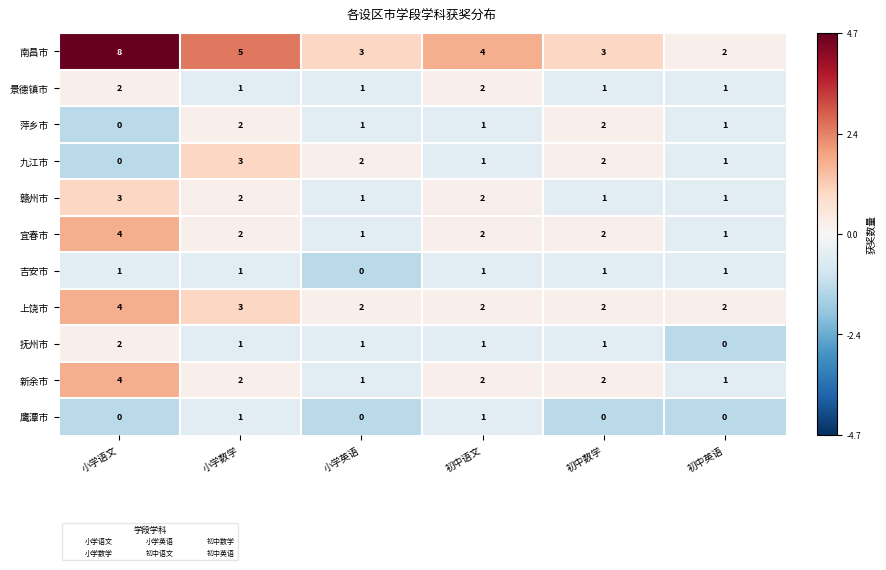

Is it true that 上饶市 equals 4 at 小学语文?

True